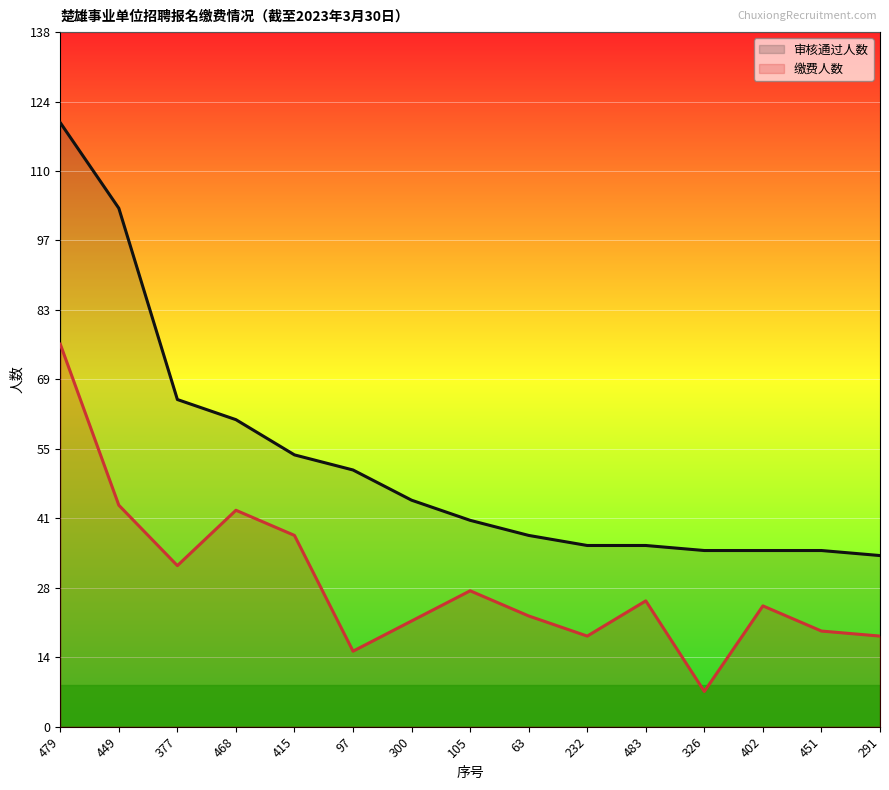

At how many categories does at least one series exceed 107?

1